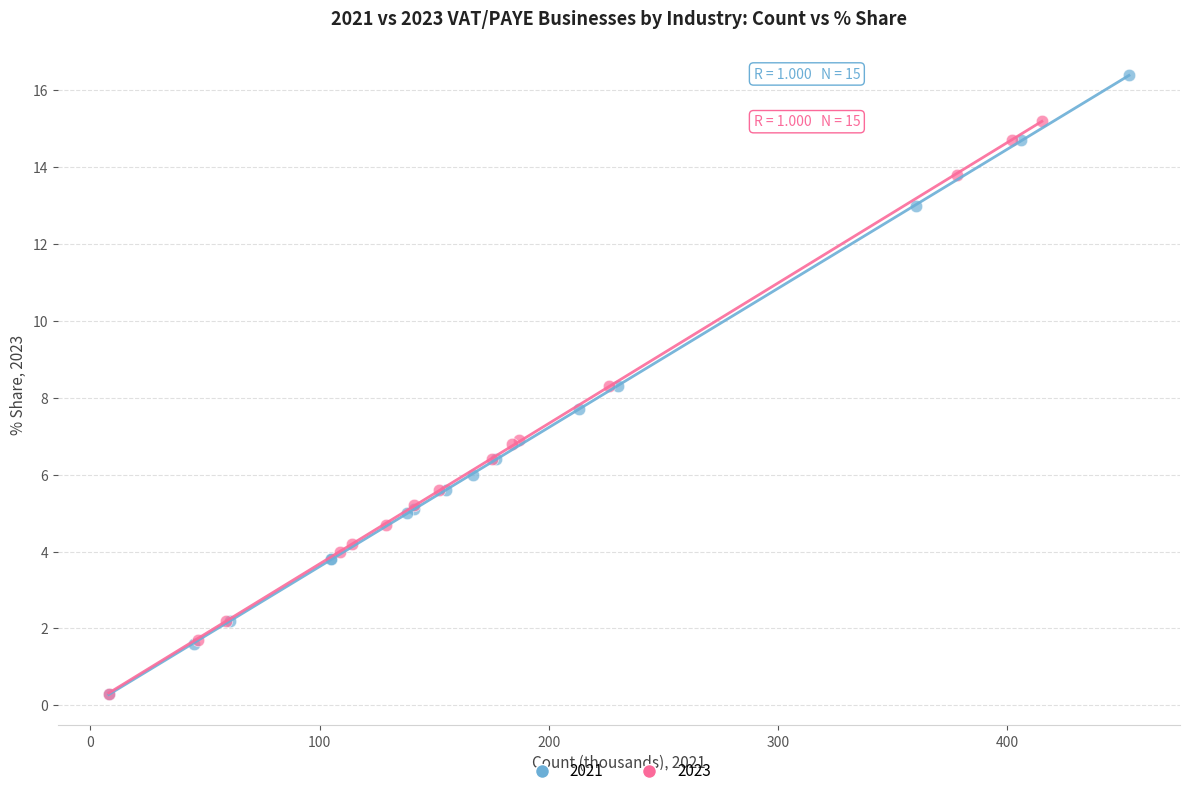

What are all the series names shown in the legend?

2021, 2023